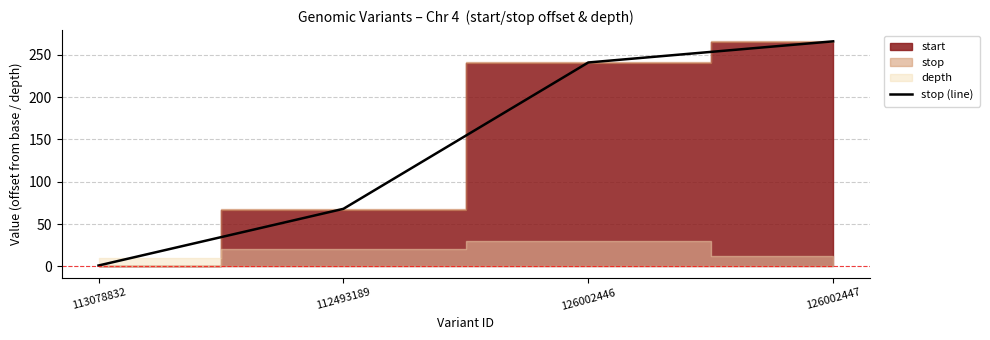

Approximately how many times larger is the value at 126002447 compared to 112493189?

3.9